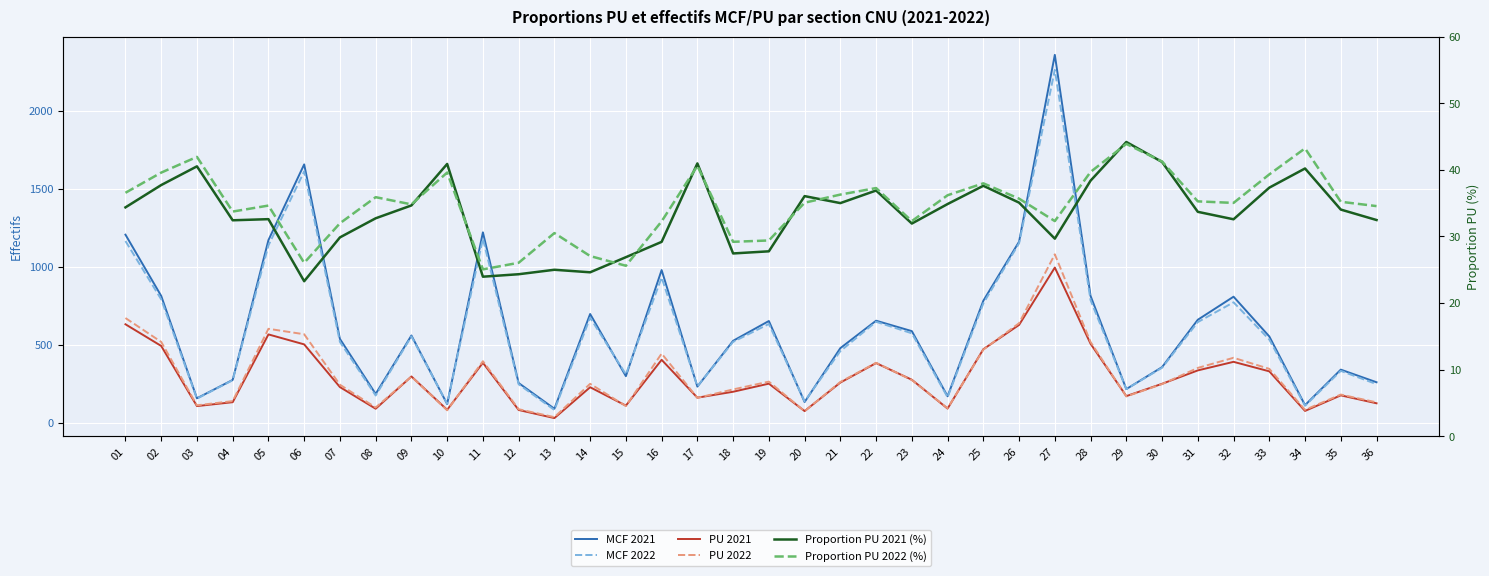

What is the sum of the PU 2022 values at 17 and 29?

329.0